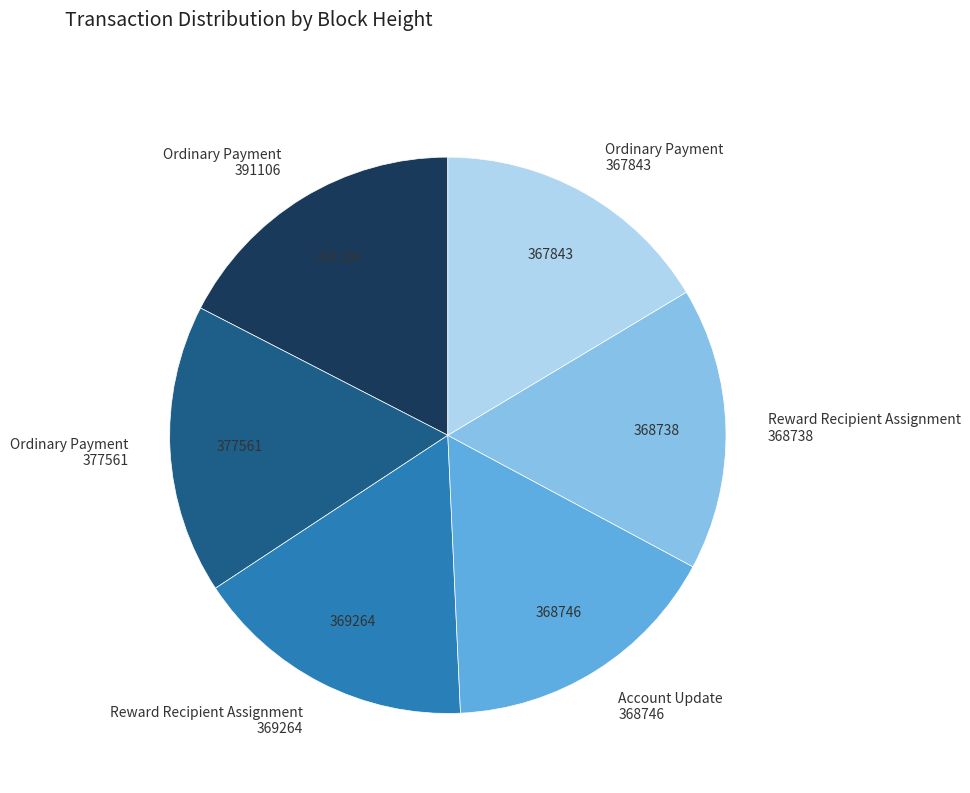

Which category has the biggest portion of the pie?

391106